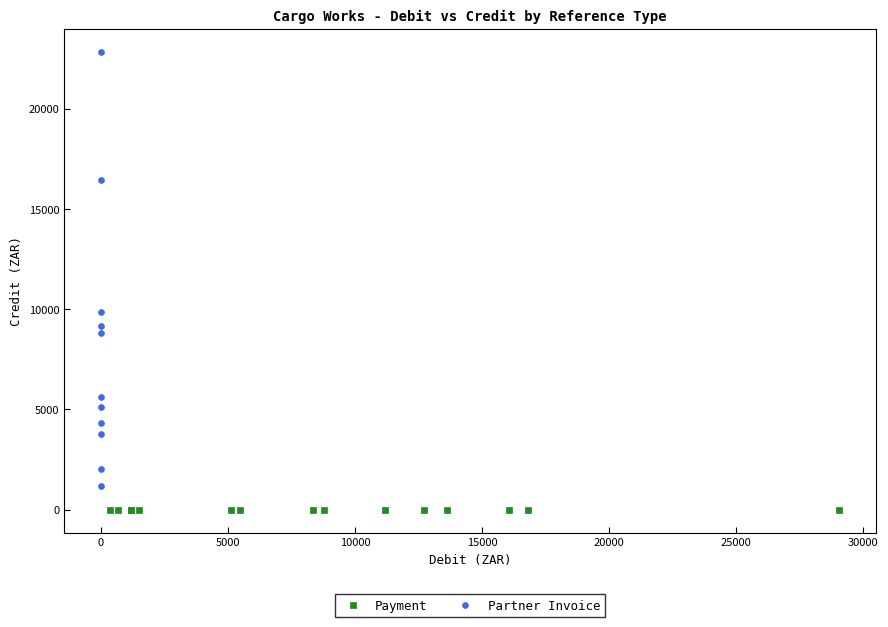

Which series contains the highest Y value?

Partner Invoice